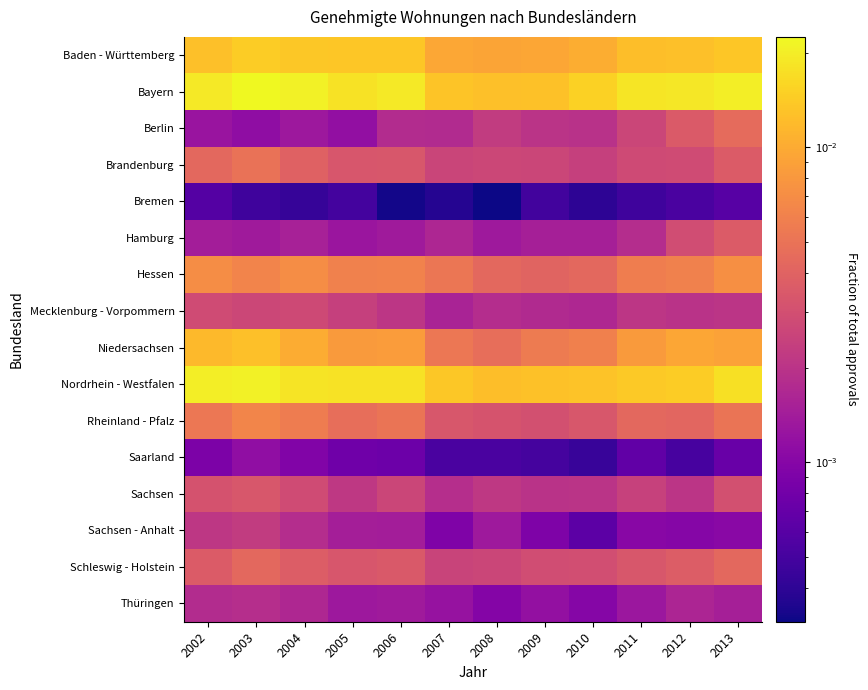

Reading right to left, list all the values displayed in this chart.

Baden - Württemberg: 2013=0.0	2012=0.0	2011=0.0	2010=0.0	2009=0.0	2008=0.0	2007=0.0	2006=0.0	2005=0.0	2004=0.0	2003=0.0	2002=0.0
Bayern: 2013=0.0	2012=0.0	2011=0.0	2010=0.0	2009=0.0	2008=0.0	2007=0.0	2006=0.0	2005=0.0	2004=0.0	2003=0.0	2002=0.0
Berlin: 2013=0.0	2012=0.0	2011=0.0	2010=0.0	2009=0.0	2008=0.0	2007=0.0	2006=0.0	2005=0.0	2004=0.0	2003=0.0	2002=0.0
Brandenburg: 2013=0.0	2012=0.0	2011=0.0	2010=0.0	2009=0.0	2008=0.0	2007=0.0	2006=0.0	2005=0.0	2004=0.0	2003=0.0	2002=0.0
Bremen: 2013=0.0	2012=0.0	2011=0.0	2010=0.0	2009=0.0	2008=0.0	2007=0.0	2006=0.0	2005=0.0	2004=0.0	2003=0.0	2002=0.0
Hamburg: 2013=0.0	2012=0.0	2011=0.0	2010=0.0	2009=0.0	2008=0.0	2007=0.0	2006=0.0	2005=0.0	2004=0.0	2003=0.0	2002=0.0
Hessen: 2013=0.0	2012=0.0	2011=0.0	2010=0.0	2009=0.0	2008=0.0	2007=0.0	2006=0.0	2005=0.0	2004=0.0	2003=0.0	2002=0.0
Mecklenburg - Vorpommern: 2013=0.0	2012=0.0	2011=0.0	2010=0.0	2009=0.0	2008=0.0	2007=0.0	2006=0.0	2005=0.0	2004=0.0	2003=0.0	2002=0.0
Niedersachsen: 2013=0.0	2012=0.0	2011=0.0	2010=0.0	2009=0.0	2008=0.0	2007=0.0	2006=0.0	2005=0.0	2004=0.0	2003=0.0	2002=0.0
Nordrhein - Westfalen: 2013=0.0	2012=0.0	2011=0.0	2010=0.0	2009=0.0	2008=0.0	2007=0.0	2006=0.0	2005=0.0	2004=0.0	2003=0.0	2002=0.0
Rheinland - Pfalz: 2013=0.0	2012=0.0	2011=0.0	2010=0.0	2009=0.0	2008=0.0	2007=0.0	2006=0.0	2005=0.0	2004=0.0	2003=0.0	2002=0.0
Saarland: 2013=0.0	2012=0.0	2011=0.0	2010=0.0	2009=0.0	2008=0.0	2007=0.0	2006=0.0	2005=0.0	2004=0.0	2003=0.0	2002=0.0
Sachsen: 2013=0.0	2012=0.0	2011=0.0	2010=0.0	2009=0.0	2008=0.0	2007=0.0	2006=0.0	2005=0.0	2004=0.0	2003=0.0	2002=0.0
Sachsen - Anhalt: 2013=0.0	2012=0.0	2011=0.0	2010=0.0	2009=0.0	2008=0.0	2007=0.0	2006=0.0	2005=0.0	2004=0.0	2003=0.0	2002=0.0
Schleswig - Holstein: 2013=0.0	2012=0.0	2011=0.0	2010=0.0	2009=0.0	2008=0.0	2007=0.0	2006=0.0	2005=0.0	2004=0.0	2003=0.0	2002=0.0
Thüringen: 2013=0.0	2012=0.0	2011=0.0	2010=0.0	2009=0.0	2008=0.0	2007=0.0	2006=0.0	2005=0.0	2004=0.0	2003=0.0	2002=0.0